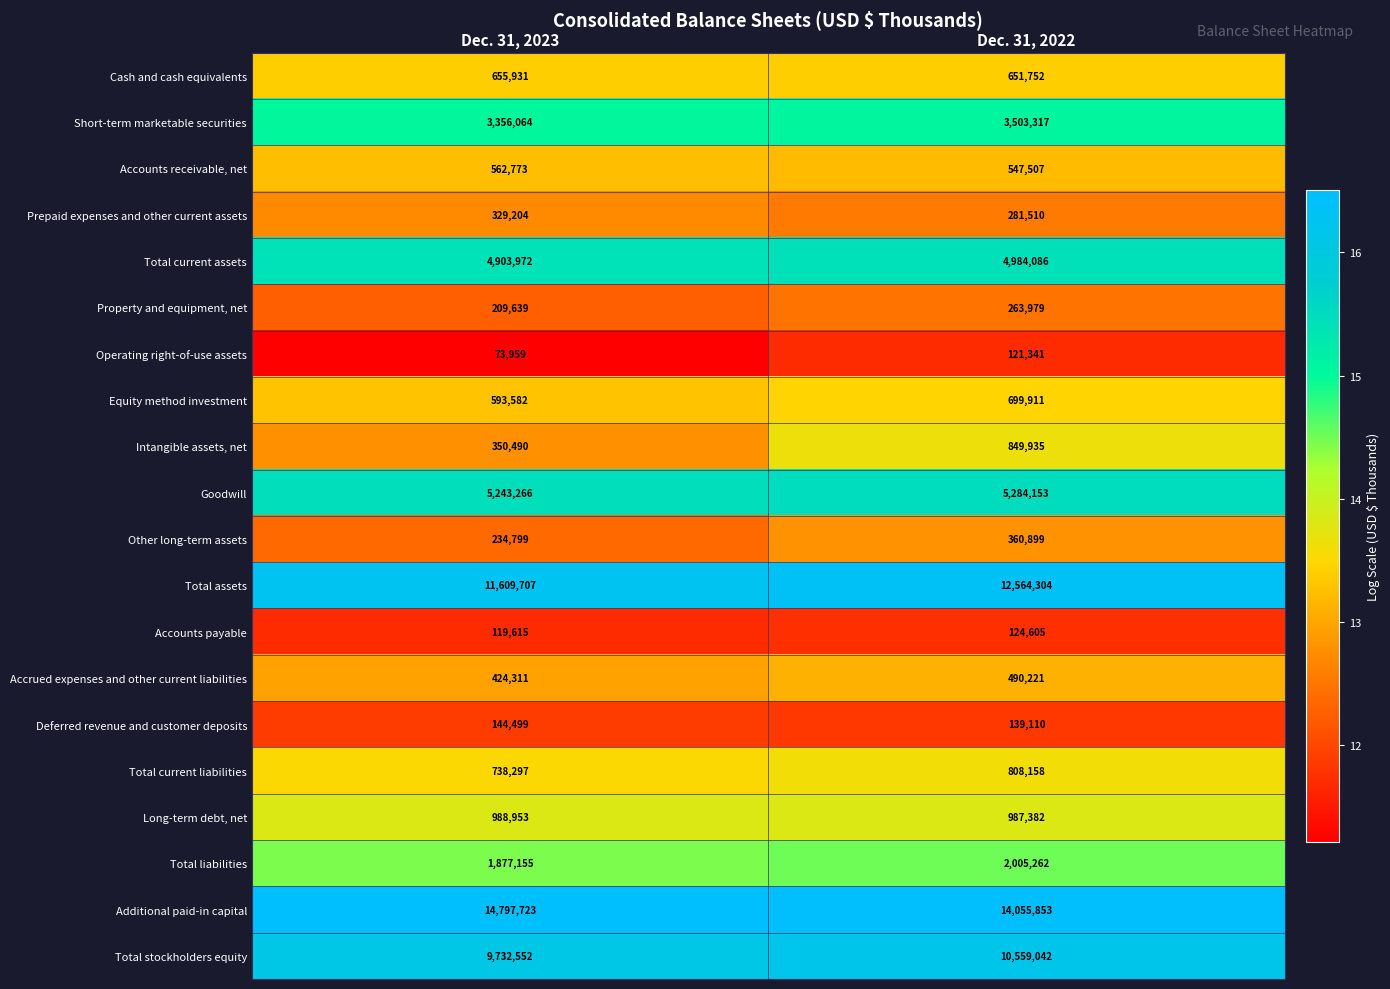

What is the difference between the highest and lowest values at Dec. 31, 2023?

14723764